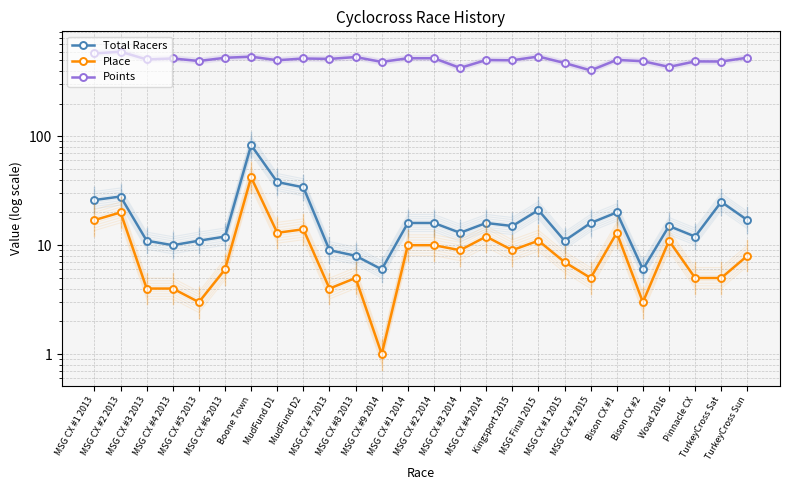

What is the smallest value displayed?

1.0